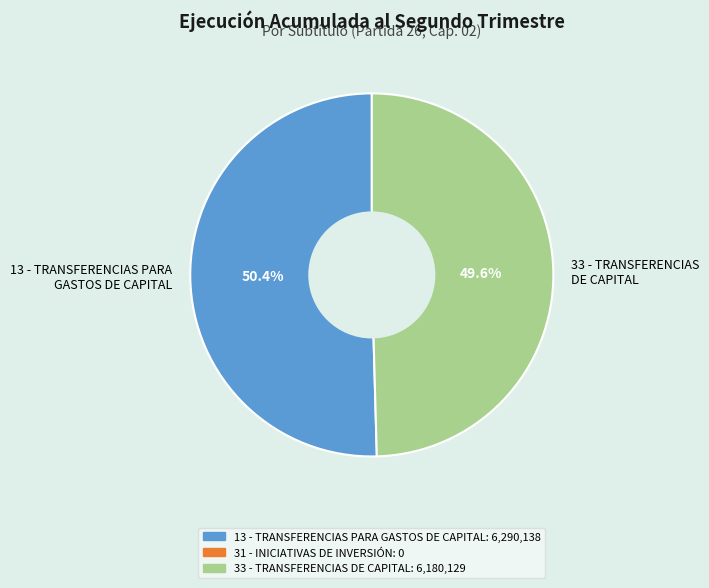

Which slice represents more than half of the pie?

13 - TRANSFERENCIAS PARA GASTOS DE CAPITAL